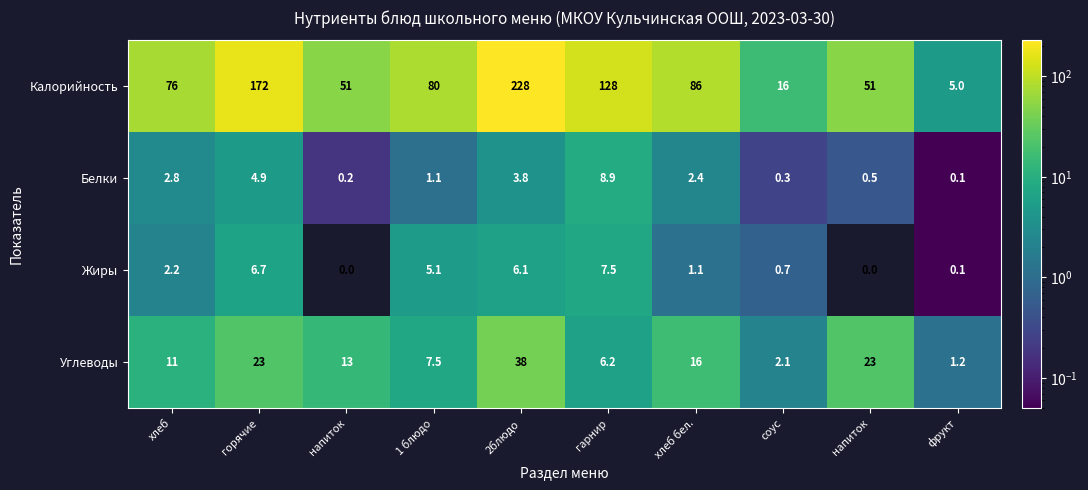

How many data points in Жиры are above 2?

5